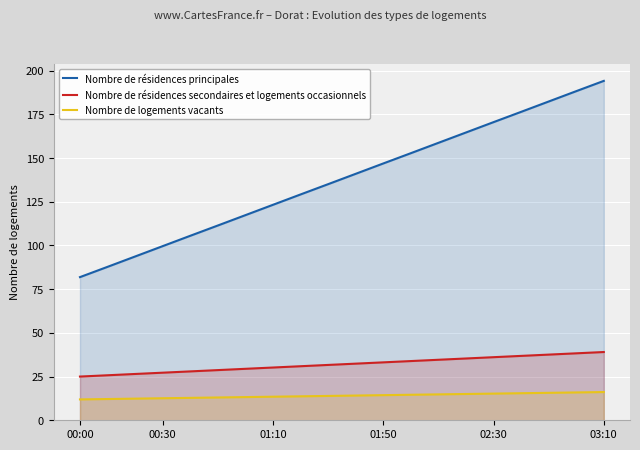

Reading left to right, extract all data points from this chart.

Nombre de résidences principales: 81.9	87.8	93.7	99.6	105.5	111.4	117.3	123.2	129.2	135.0	141.0	146.9	152.8	158.7	164.6	170.5	176.4	182.3	188.2	194.1
Nombre de résidences secondaires et logements occasionnels: 25.0	25.7	26.5	27.2	28.0	28.7	29.4	30.2	30.9	31.7	32.4	33.1	33.9	34.6	35.3	36.1	36.8	37.6	38.3	39.0
Nombre de logements vacants: 11.9	12.2	12.4	12.6	12.8	13.0	13.3	13.5	13.7	13.9	14.1	14.4	14.6	14.8	15.0	15.3	15.5	15.7	15.9	16.1